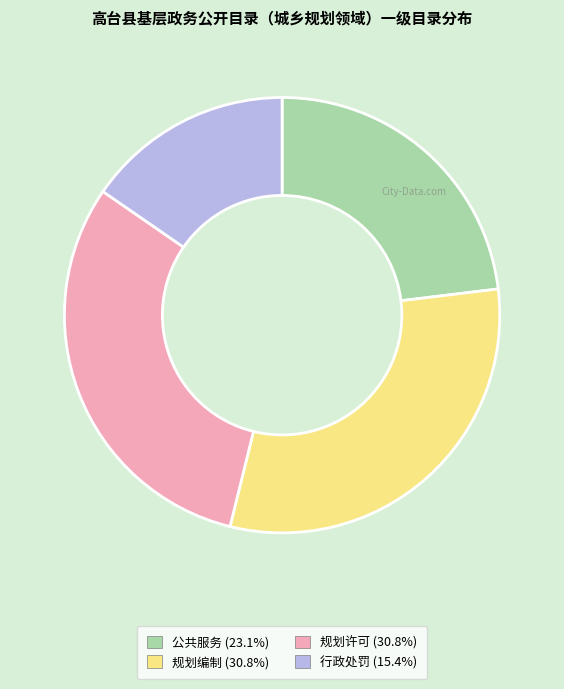

Count the number of slices in the pie.

4